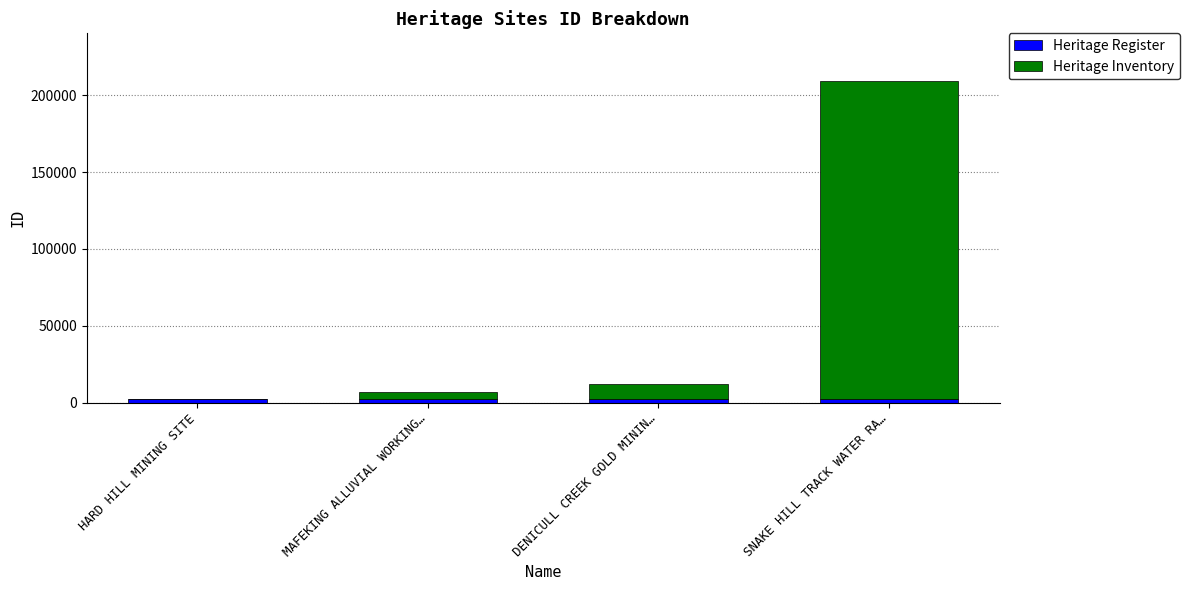

At which category is the sum across all series the highest?

SNAKE HILL TRACK WATER RA…